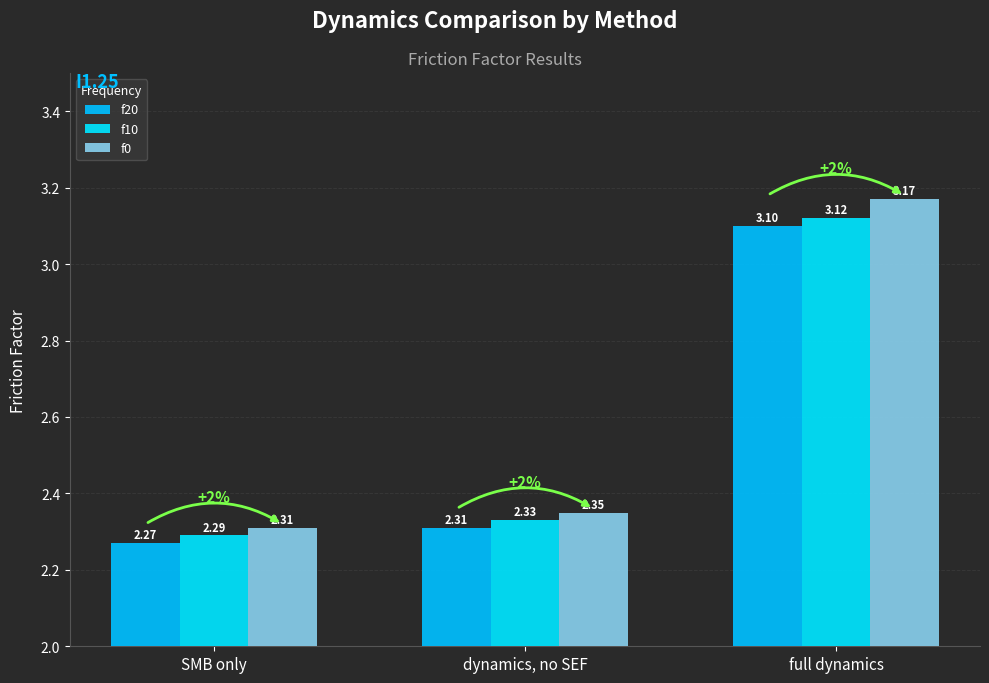

Reading left to right, transcribe all the data shown in this chart.

f20: SMB only=2.3	dynamics, no SEF=2.3	full dynamics=3.1
f10: SMB only=2.3	dynamics, no SEF=2.3	full dynamics=3.1
f0: SMB only=2.3	dynamics, no SEF=2.4	full dynamics=3.2